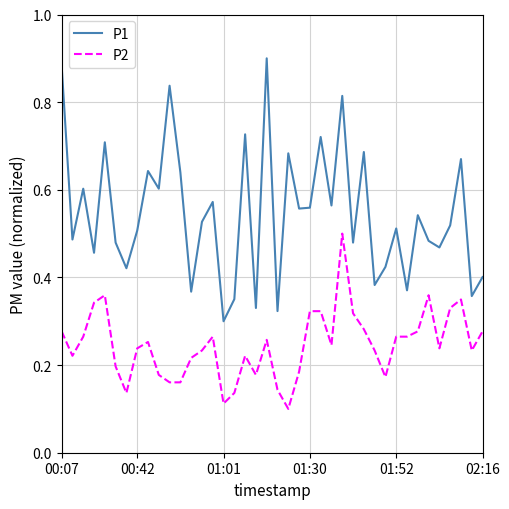

Rank the series by their average value, from lowest to highest.

P2, P1